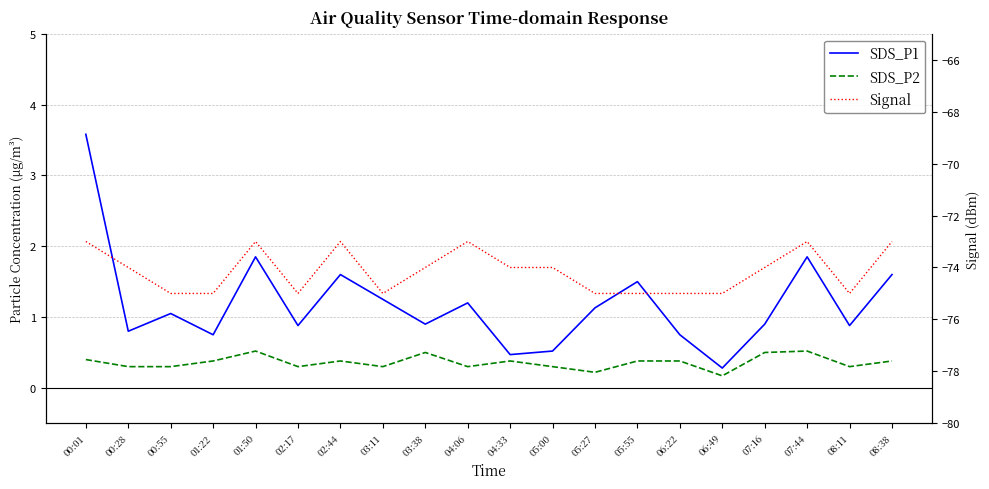

Is the value of Signal at 05:27 greater than the value of SDS_P2 at 06:49?

No